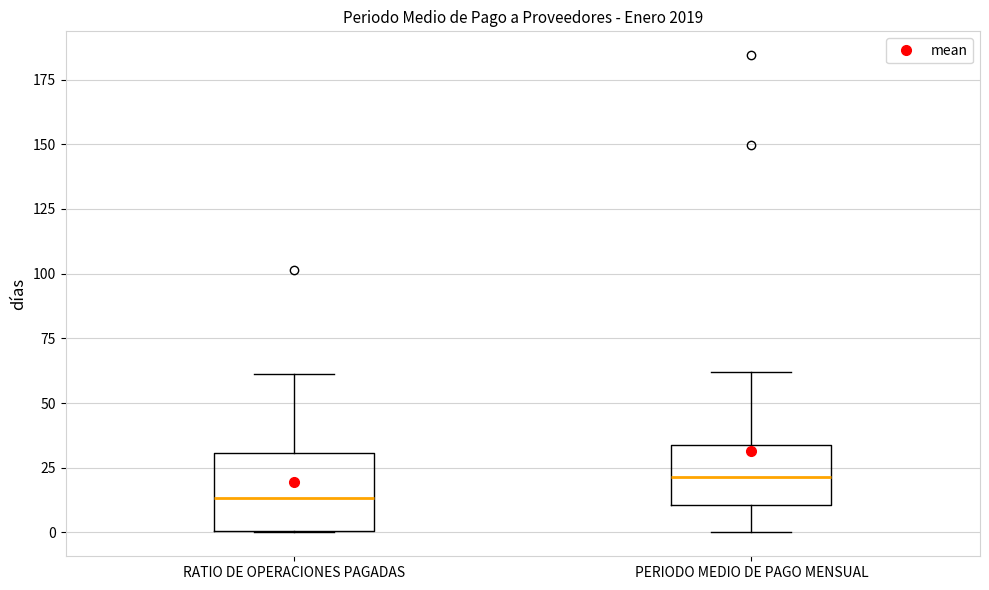

Comparing the boxes themselves (not the whiskers), which one is the tallest?

RATIO DE OPERACIONES PAGADAS